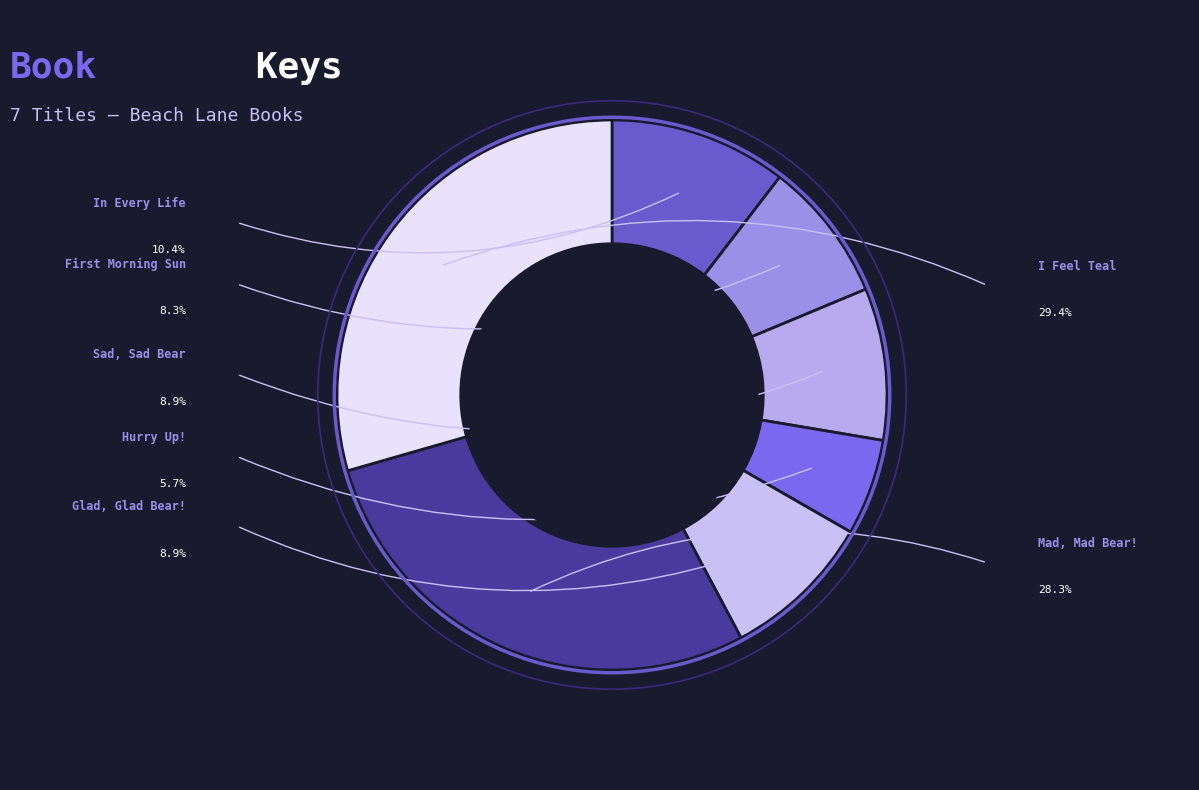

How many slices are in this pie chart?

7